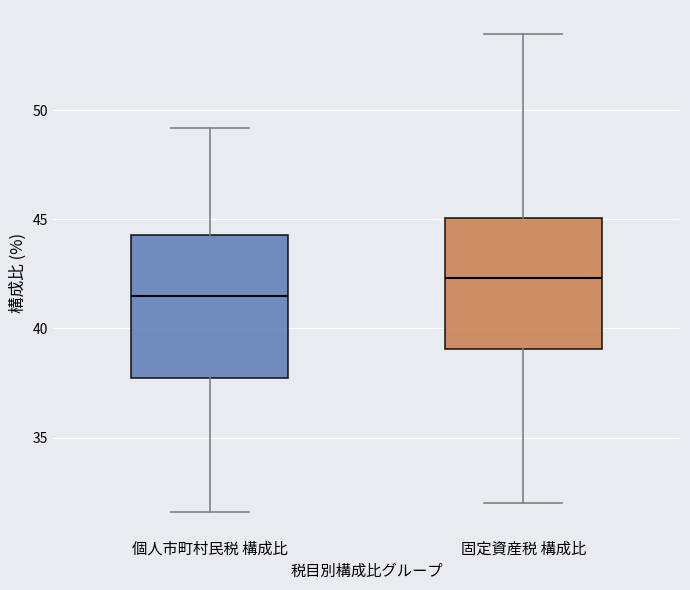

Reading left to right, transcribe this box plot: for each box, give where its median line is, the range the box spans, and where its two whiskers end, as read against the y-axis. The values are not printed on the chart, so give them approximately, as read against the axis.

個人市町村民税 構成比: median 41.5, box 37.5 to 44.5, whiskers 31.5 to 49.0
固定資産税 構成比: median 42.5, box 39.0 to 45.0, whiskers 32.0 to 53.5